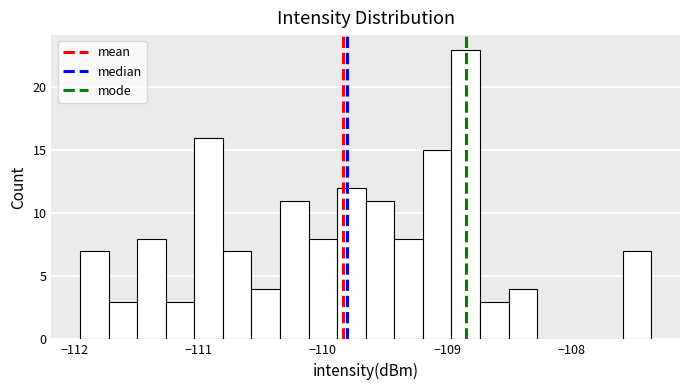

Read against the x-axis, roughly where is the centre of the tallest bar?

-108.8